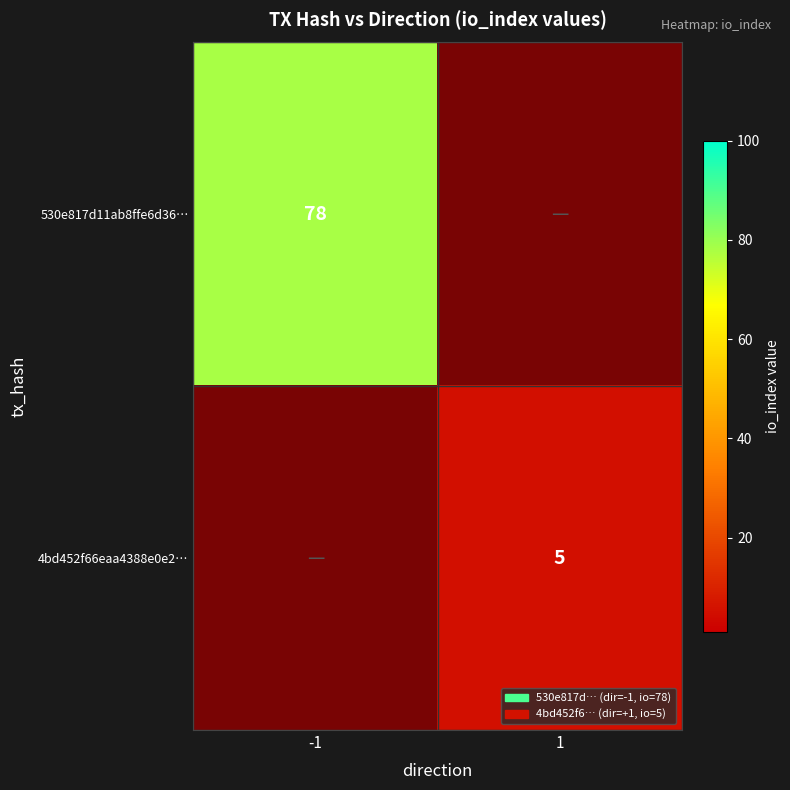

How many series are shown in this chart?

2